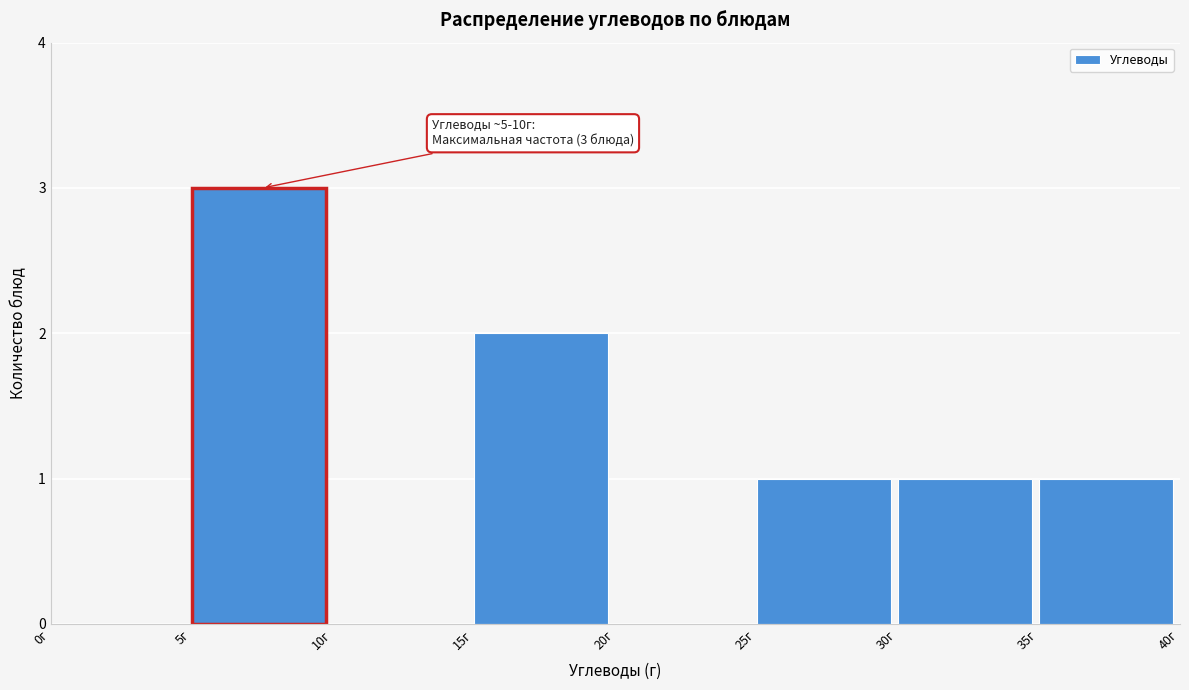

Over which range of the x-axis is the bar tallest?

5 to 10